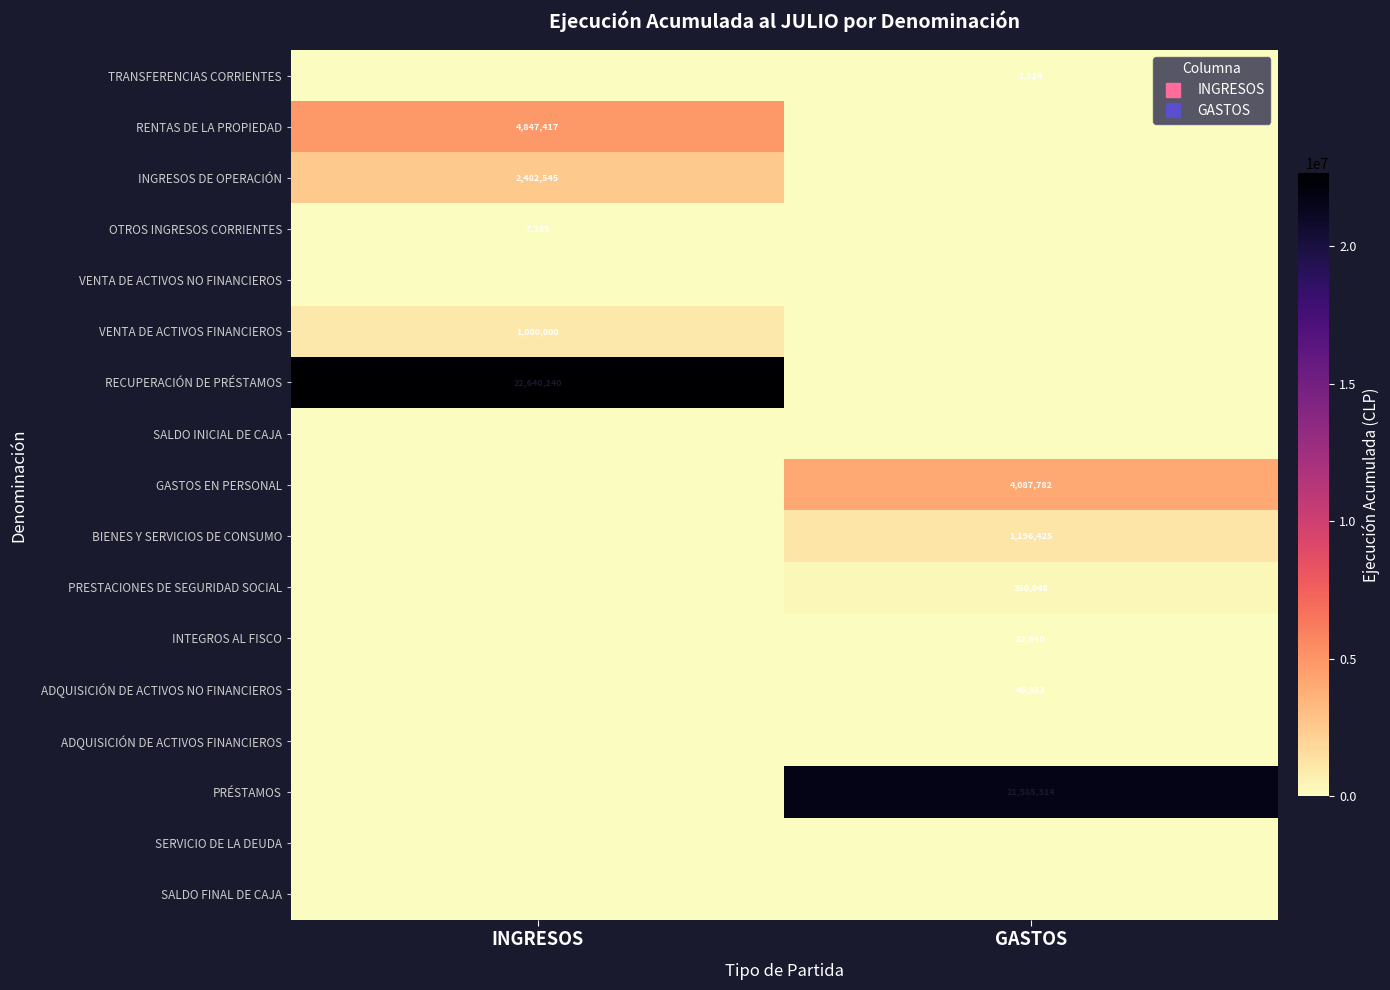

True or false: PRÉSTAMOS has a value of 7367226 at INGRESOS.

False